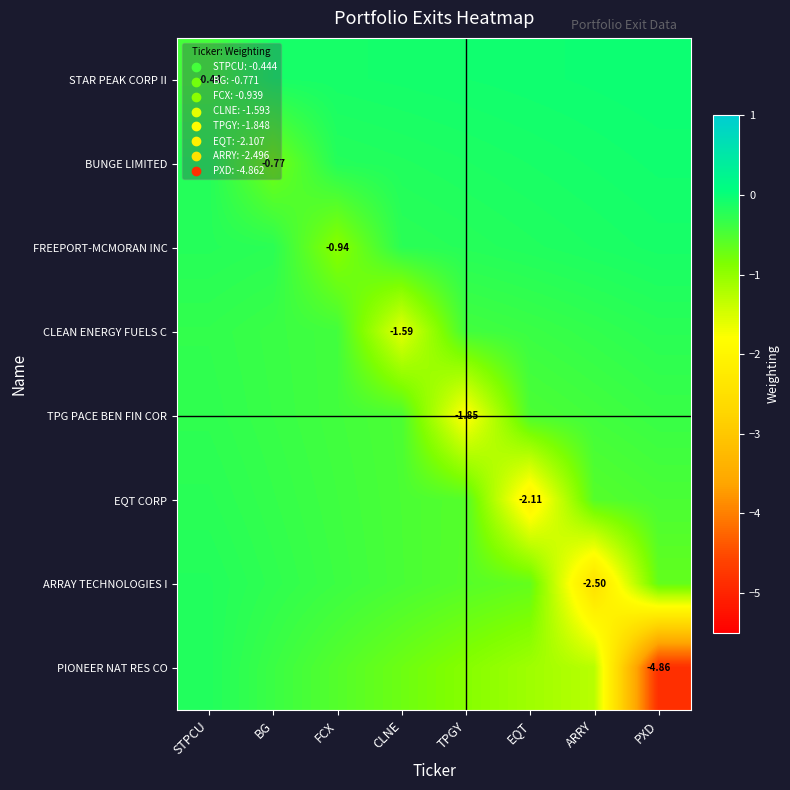

The PIONEER NAT RES CO series shows -1.0 at FCX. True or false?

False